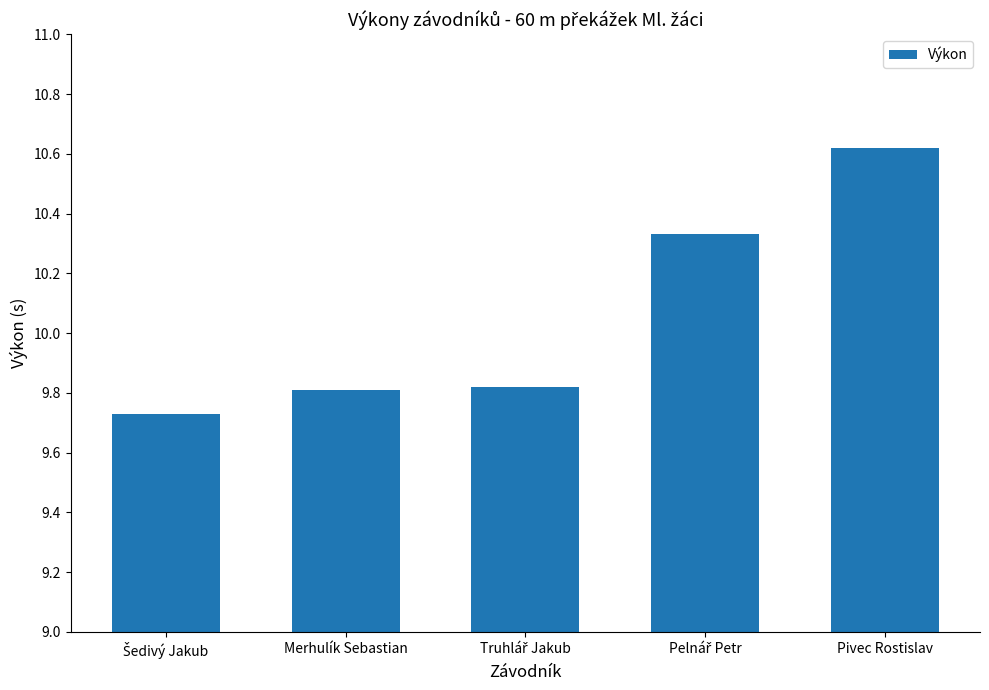

Which label corresponds to the largest value in the chart?

Pivec Rostislav